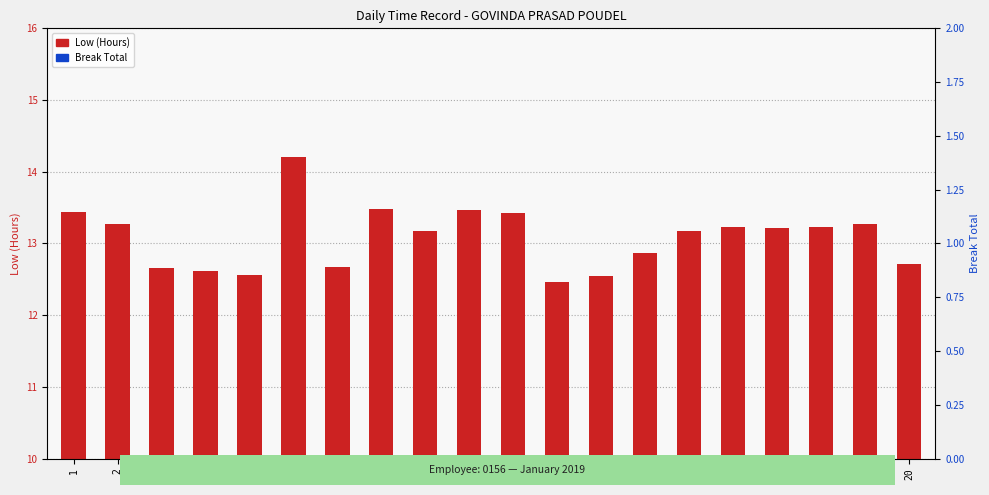

At 7, list the series in order from largest to smallest.

Low (Hours), Break Total